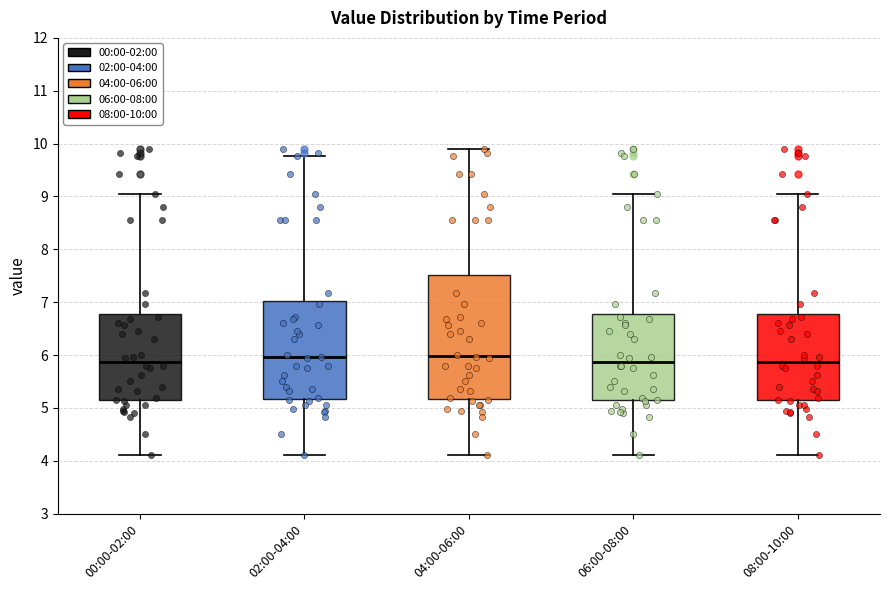

Reading left to right, read every box against the y-axis: the position of its median line, the range the box covers, and the ends of its whiskers. The values are not printed on the chart, so give them approximately, as read against the axis.

00:00-02:00: median 5.9, box 5.1 to 6.8, whiskers 4.1 to 9.1
02:00-04:00: median 6.0, box 5.2 to 7.0, whiskers 4.1 to 9.8
04:00-06:00: median 6.0, box 5.2 to 7.5, whiskers 4.1 to 9.9
06:00-08:00: median 5.9, box 5.1 to 6.8, whiskers 4.1 to 9.1
08:00-10:00: median 5.9, box 5.1 to 6.8, whiskers 4.1 to 9.1